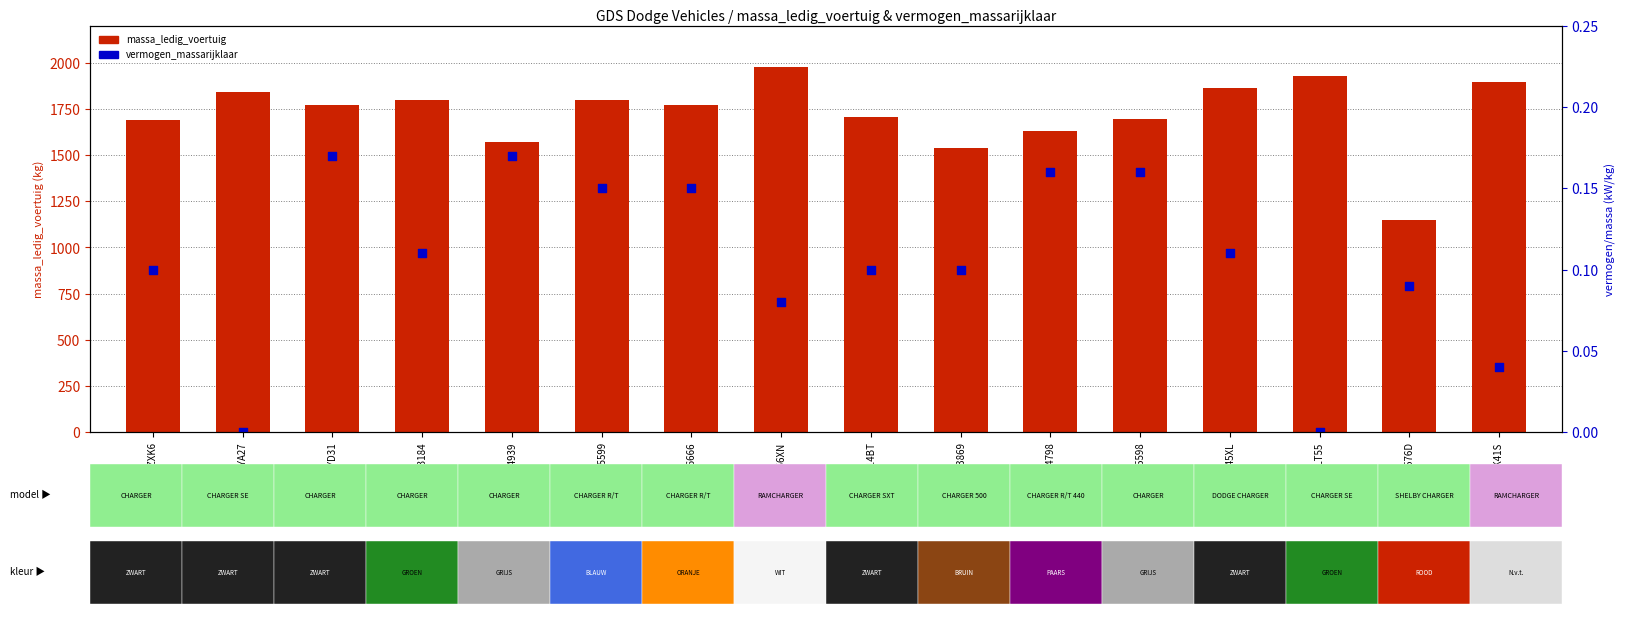

At how many categories does at least one series exceed 604?

16